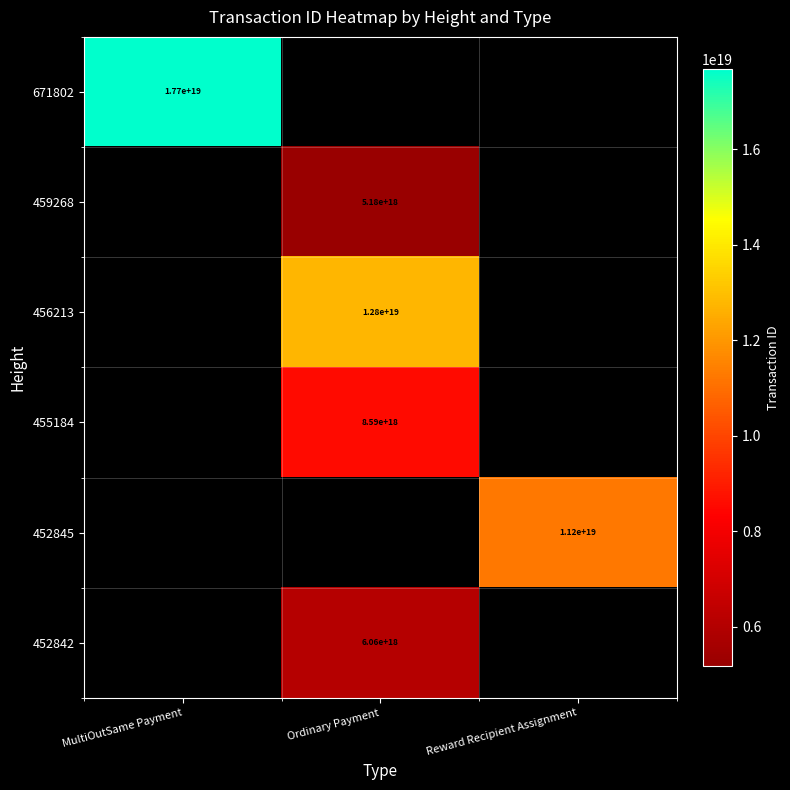

Which category has the highest value across all series?

MultiOutSame Payment